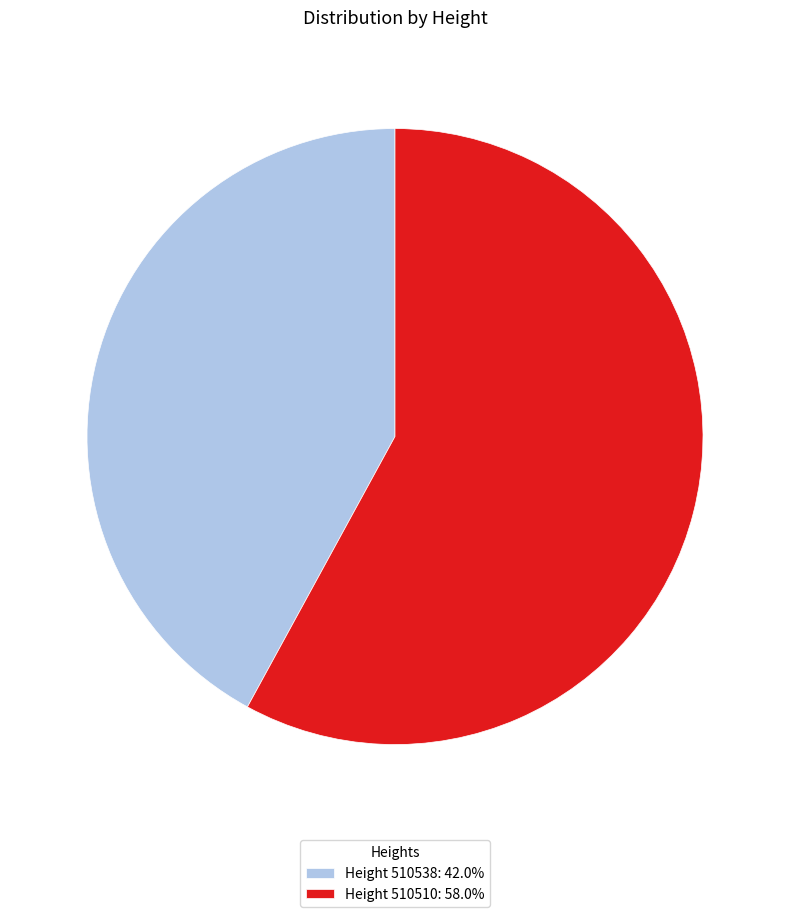

Approximately how many times larger is the value at Height 510510: 58.0% compared to Height 510538: 42.0%?

1.4